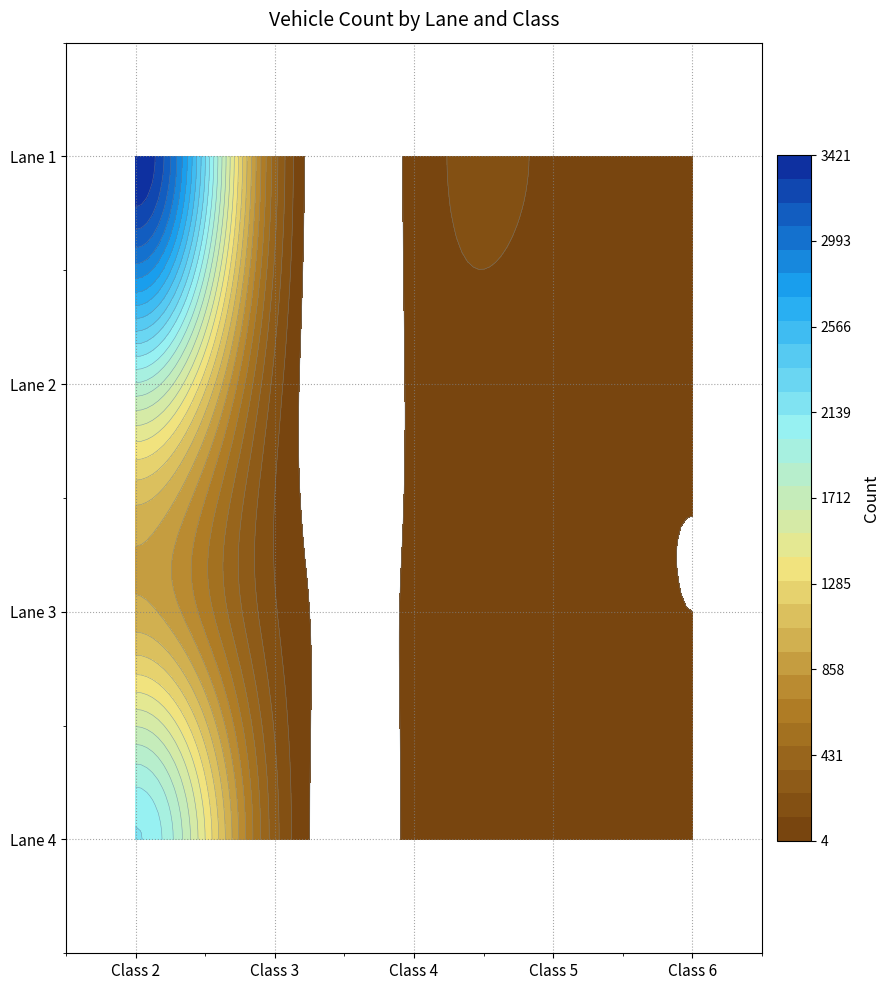

Reading left to right, transcribe all the data shown in this chart.

Lane 1 - Class 2=3421	Lane 1 - Class 3=412	Lane 1 - Class 4=45	Lane 1 - Class 5=98	Lane 1 - Class 6=12	Lane 2 - Class 2=1876	Lane 2 - Class 3=198	Lane 2 - Class 4=23	Lane 2 - Class 5=41	Lane 2 - Class 6=7	Lane 3 - Class 2=987	Lane 3 - Class 3=134	Lane 3 - Class 4=18	Lane 3 - Class 5=29	Lane 3 - Class 6=4	Lane 4 - Class 2=2134	Lane 4 - Class 3=287	Lane 4 - Class 4=31	Lane 4 - Class 5=56	Lane 4 - Class 6=9